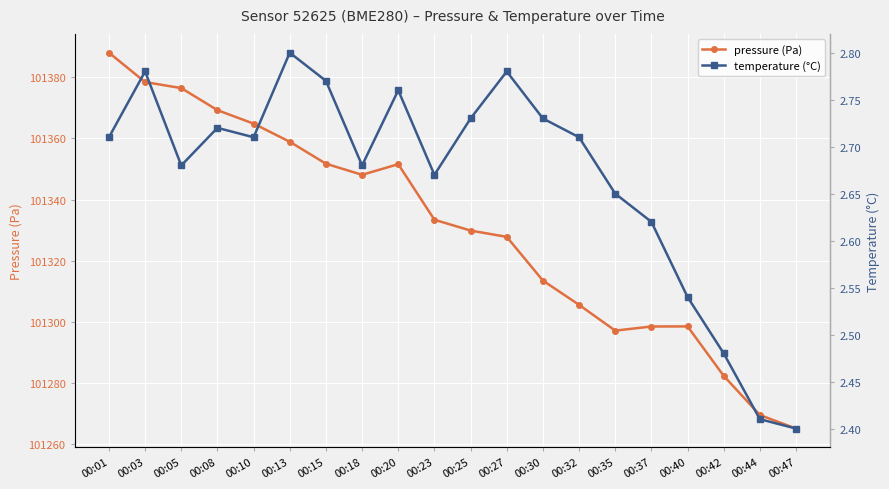

True or false: pressure (Pa) and temperature (°C) intersect in this chart.

False